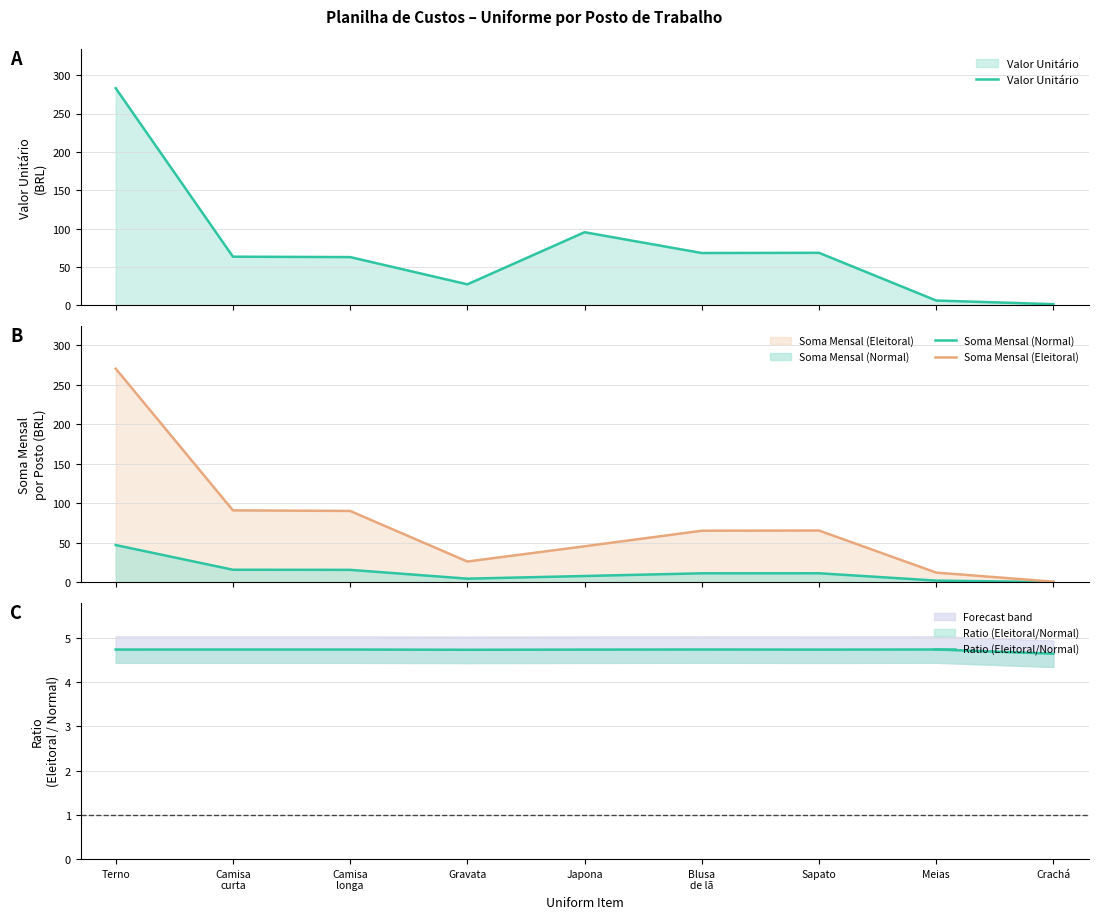

Between which two adjacent categories do Valor Unitário and Ratio (Eleitoral/Normal) first intersect?

Meias and Crachá